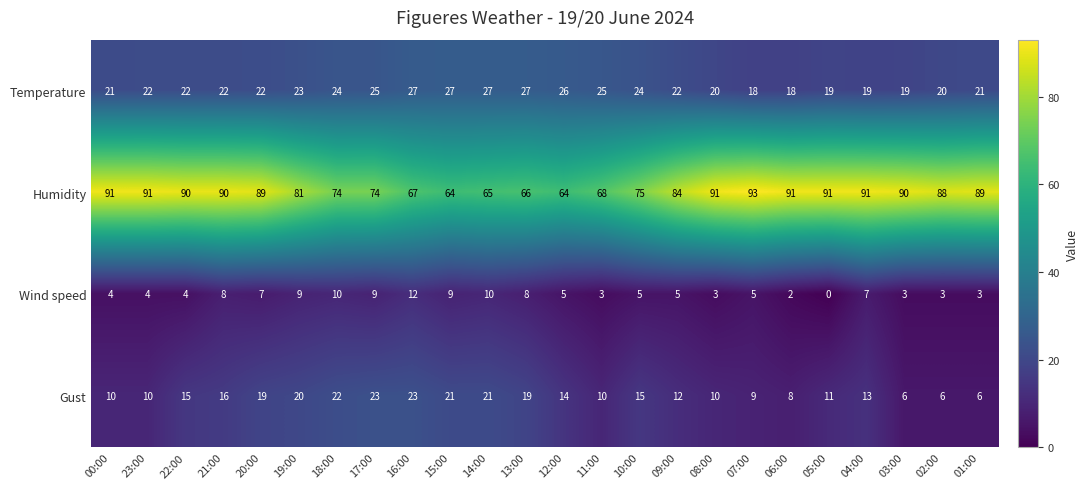

How many distinct data groups are displayed?

4